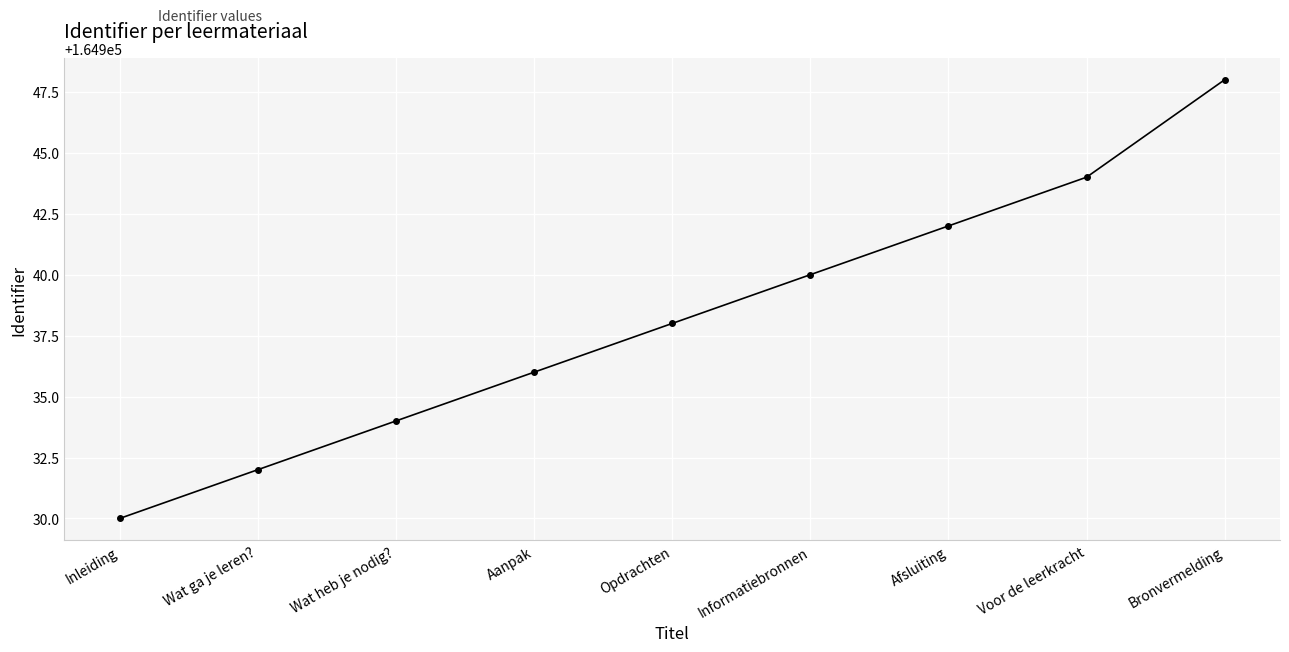

The chart shows a value of 164932 at Wat ga je leren?. True or false?

True